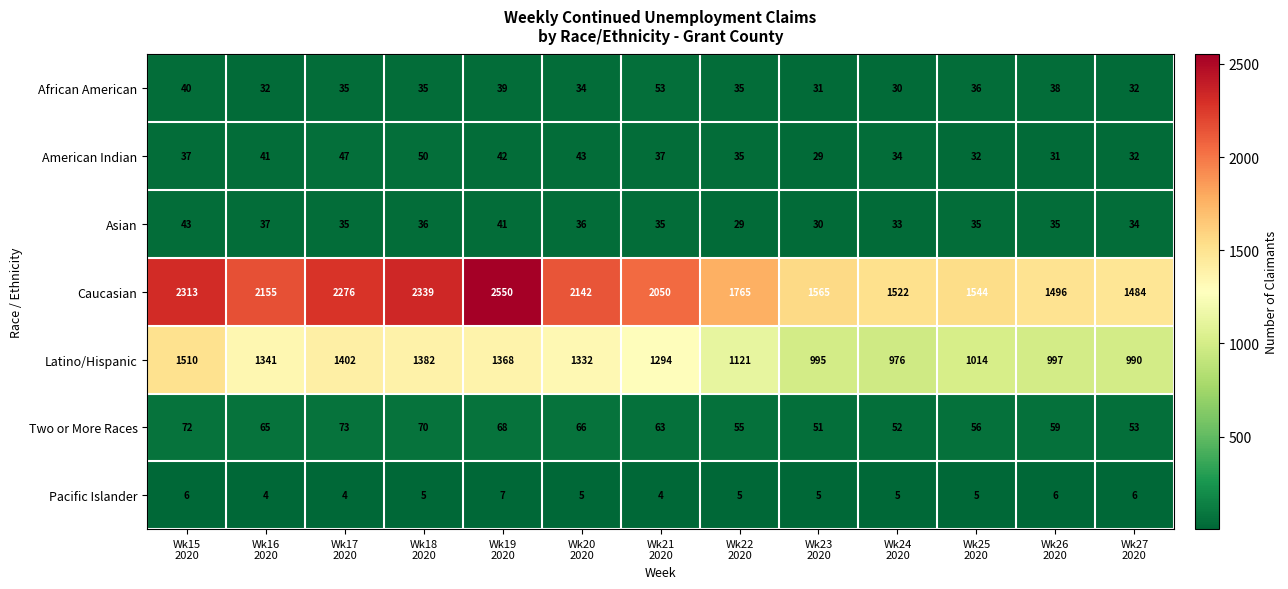

How many distinct data groups are displayed?

7